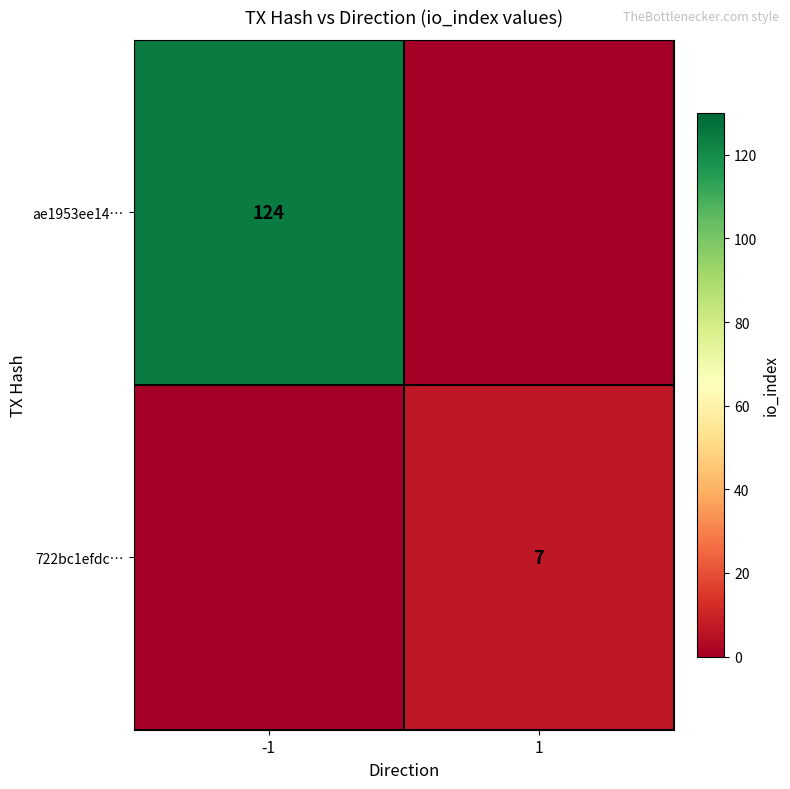

Is it true that 722bc1efdc… equals 7 at 1?

True